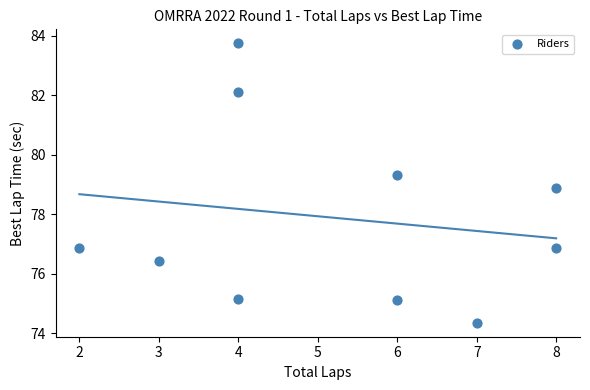

What Y value in the scatter plot is closest to 79?

78.9